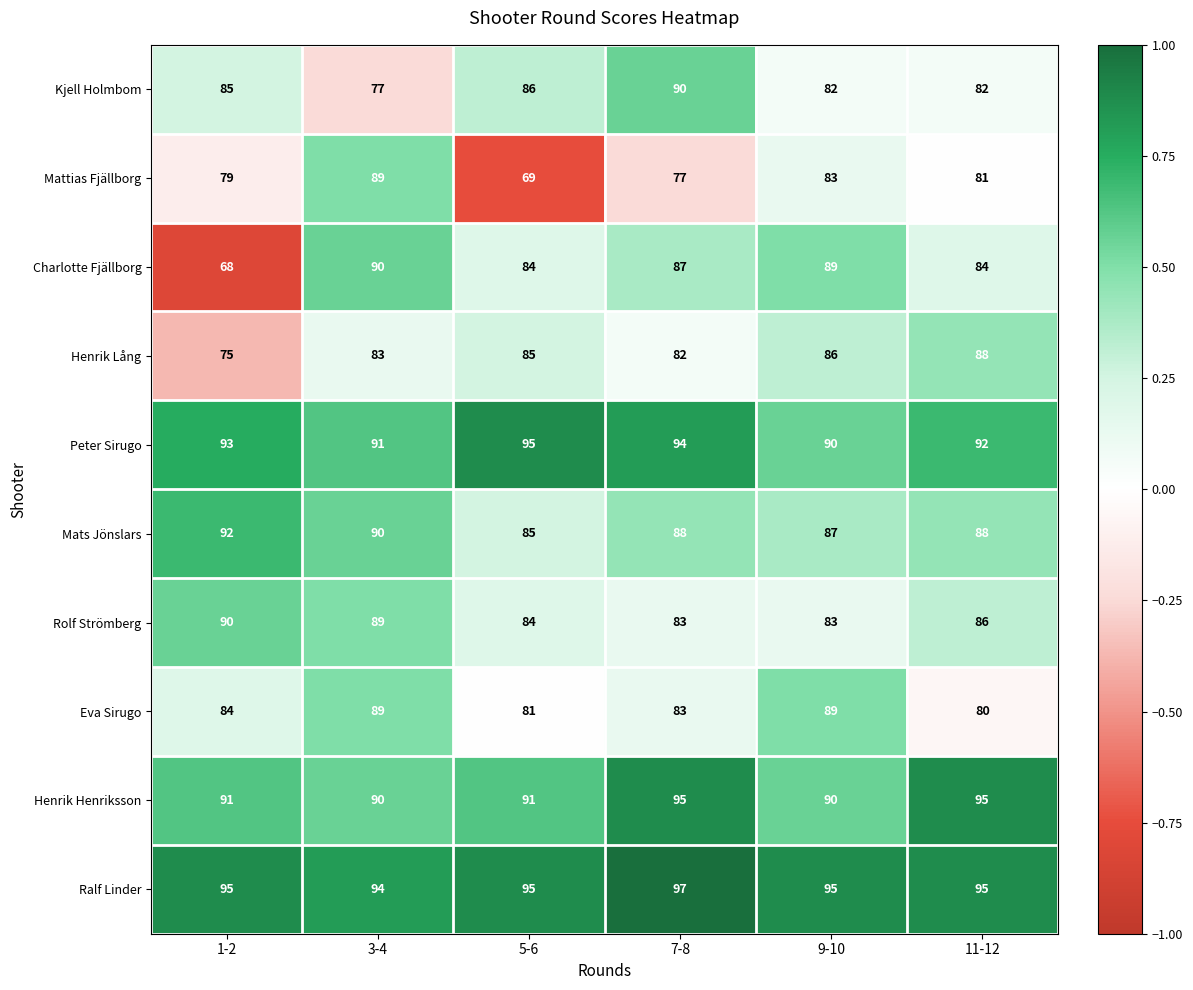

Which series changed the most between 9-10 and 11-12?

Eva Sirugo